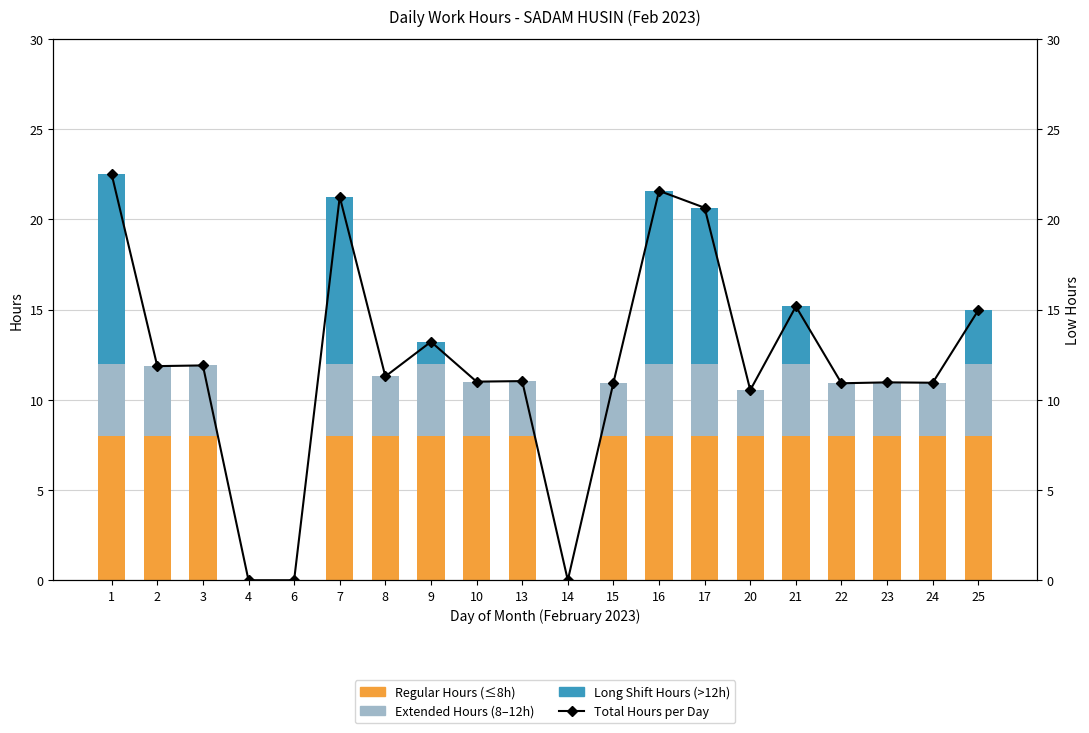

Count the number of data series in this chart.

4